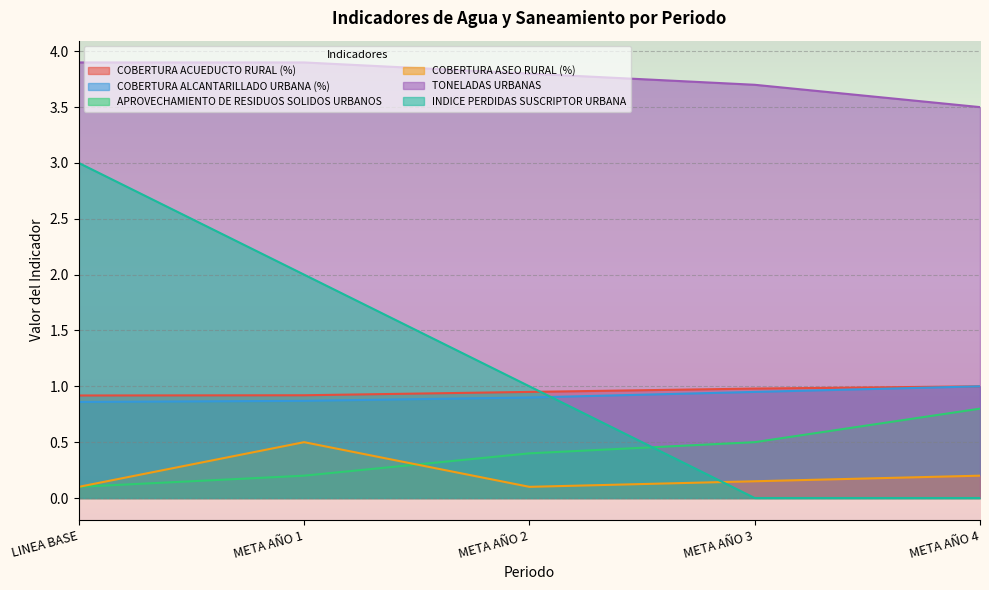

Is the value of COBERTURA ACUEDUCTO RURAL (%) at META AÑO 3 greater than the value of COBERTURA ASEO RURAL (%) at META AÑO 1?

Yes